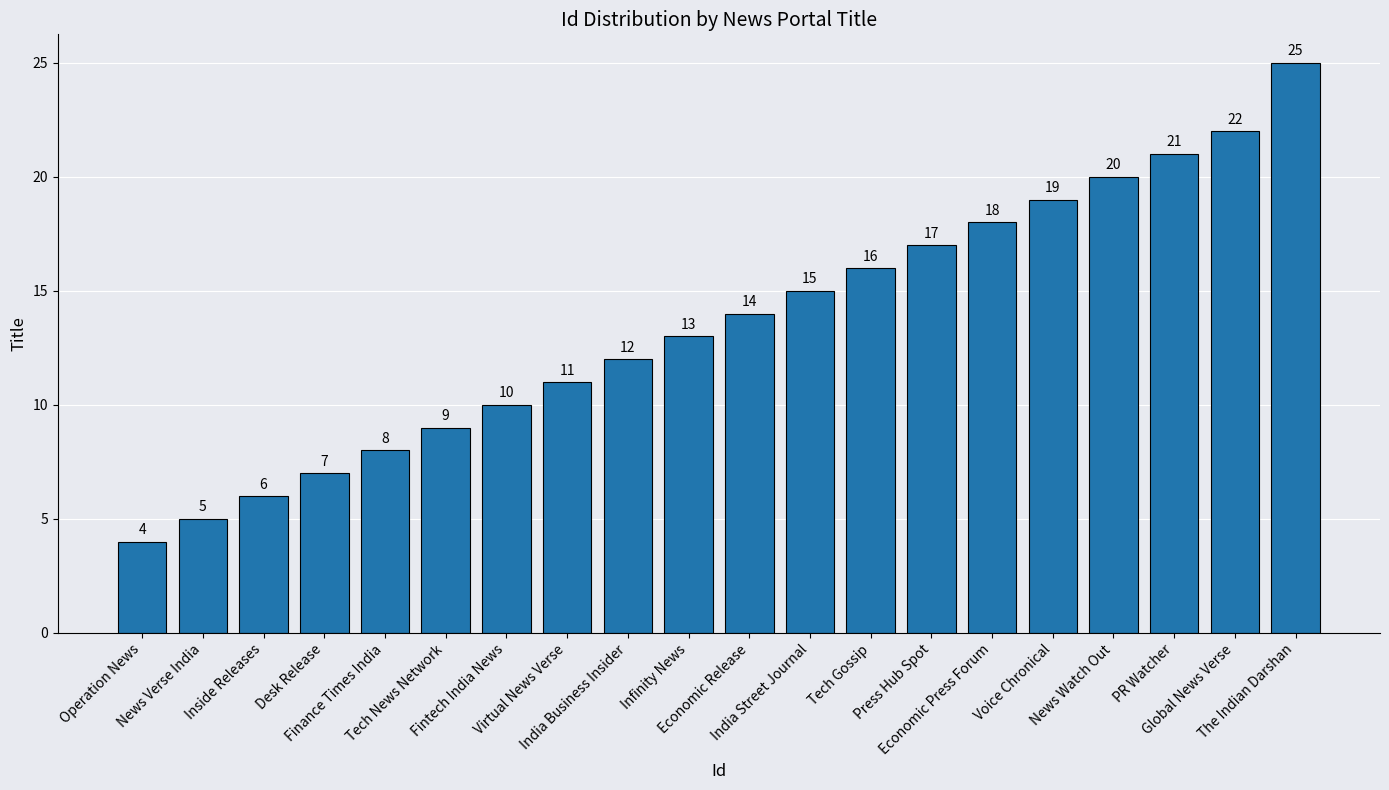

What is the greatest value displayed?

25